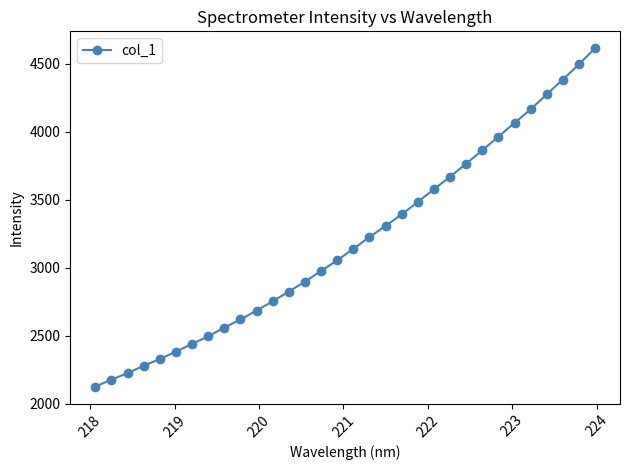

What is the value of the 27th point from the left?

4063.9